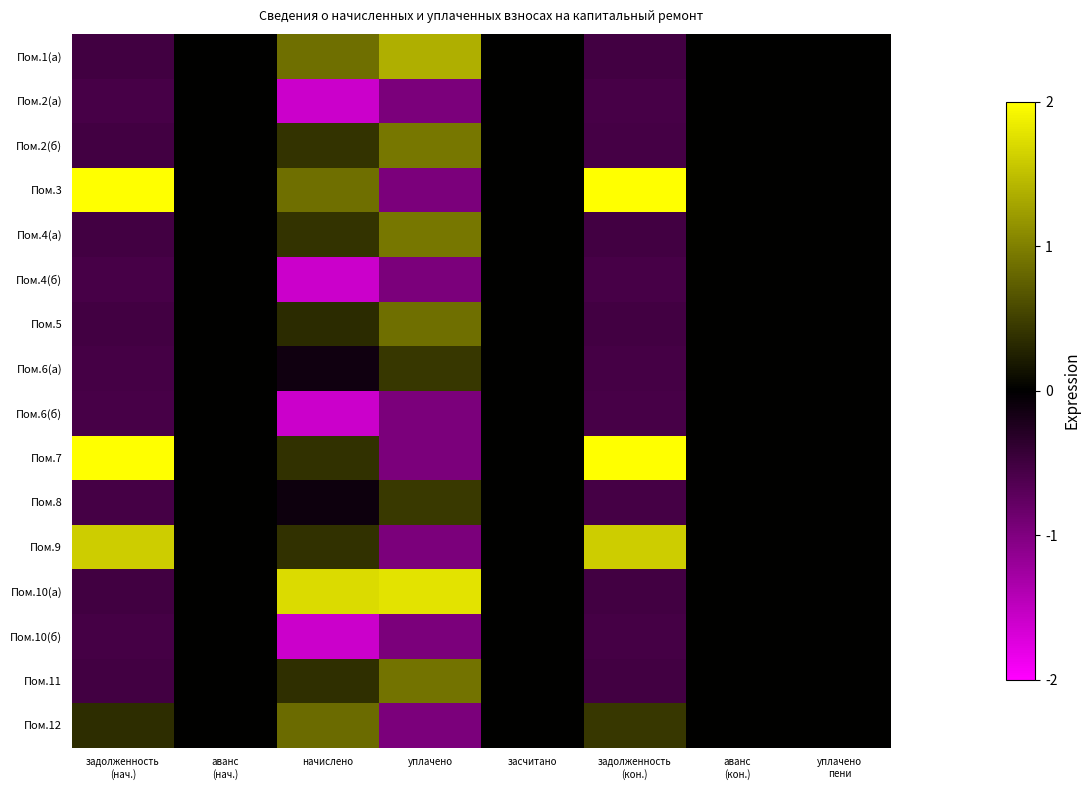

At which category is the sum across all series the highest?

уплачено